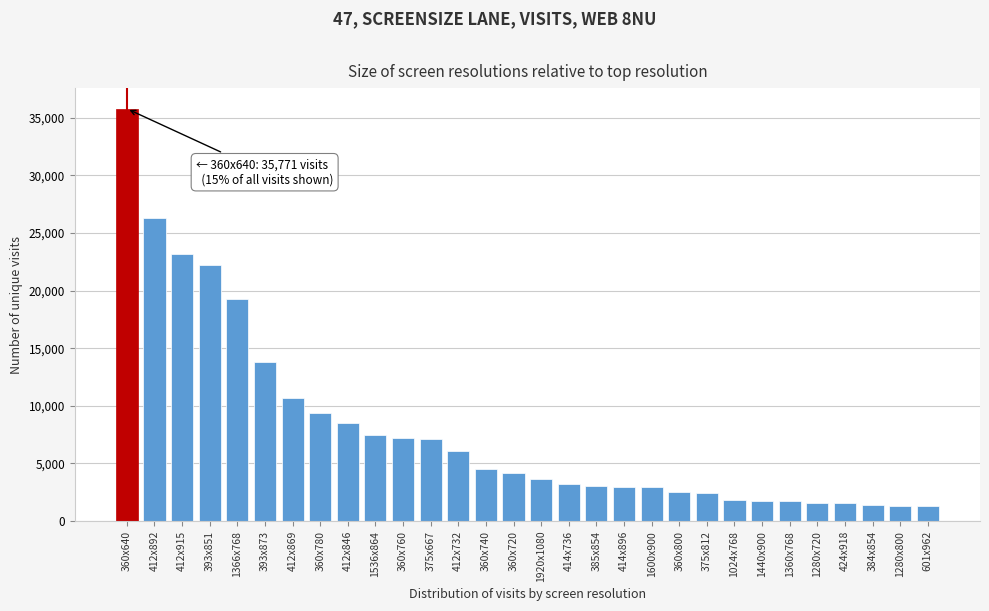

True or false: the data shows 5244 at 1366x768.

False